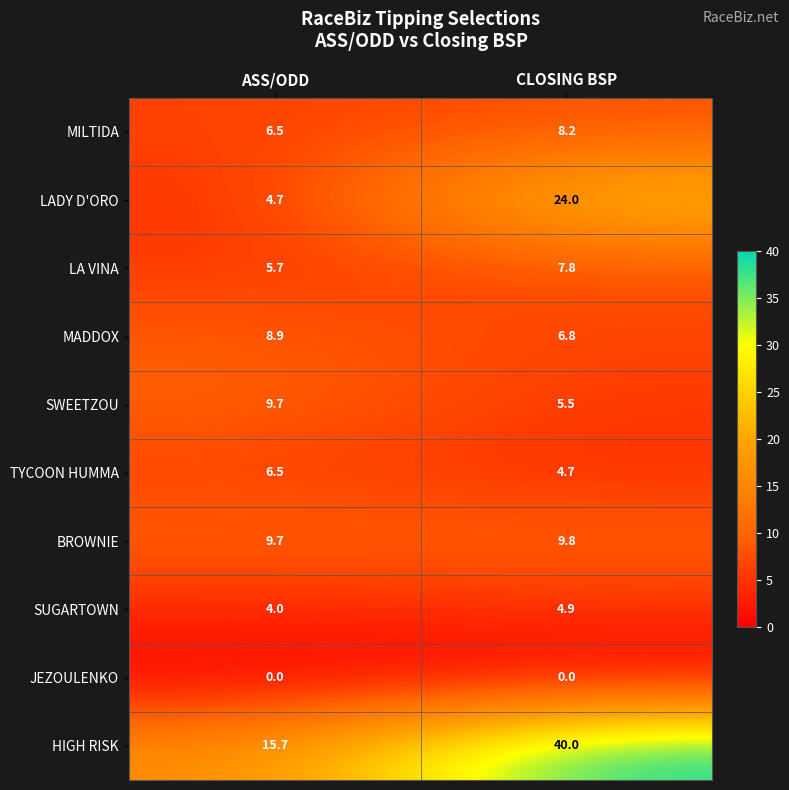

What is the greatest value displayed?

40.0